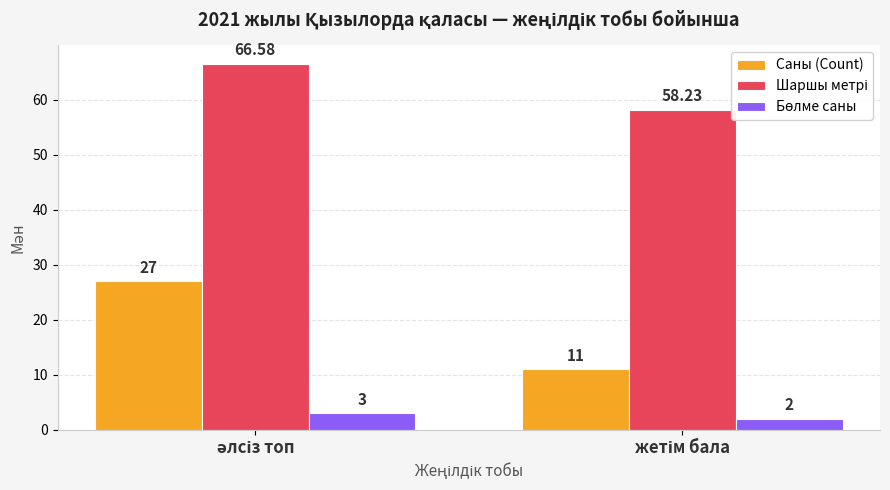

At how many categories does at least one series exceed 23?

2